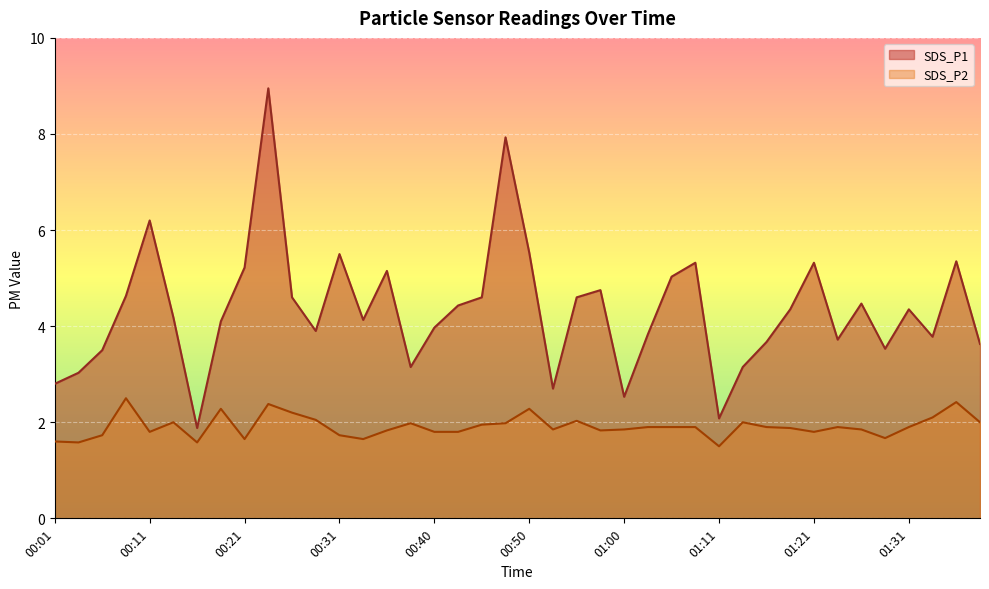

What is the average value of the SDS_P1 series?

4.3